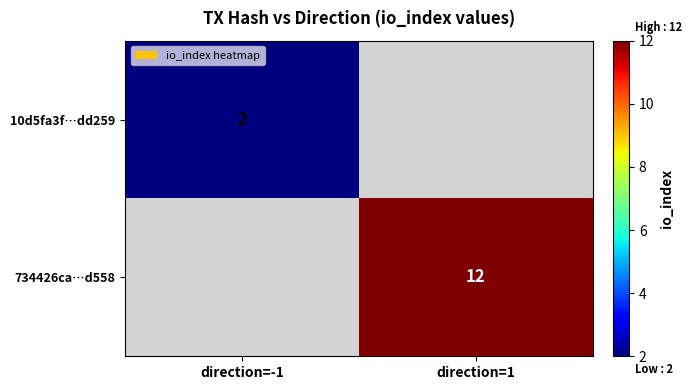

The value of 10d5fa3f…dd259 at direction=-1 is 4. True or false?

False